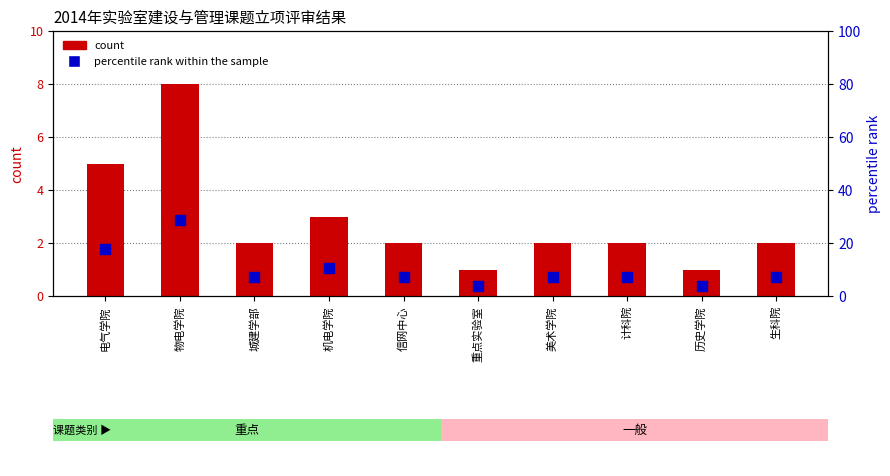

Is the value of percentile rank within the sample at 物电学院 greater than the value of count at 生科院?

Yes